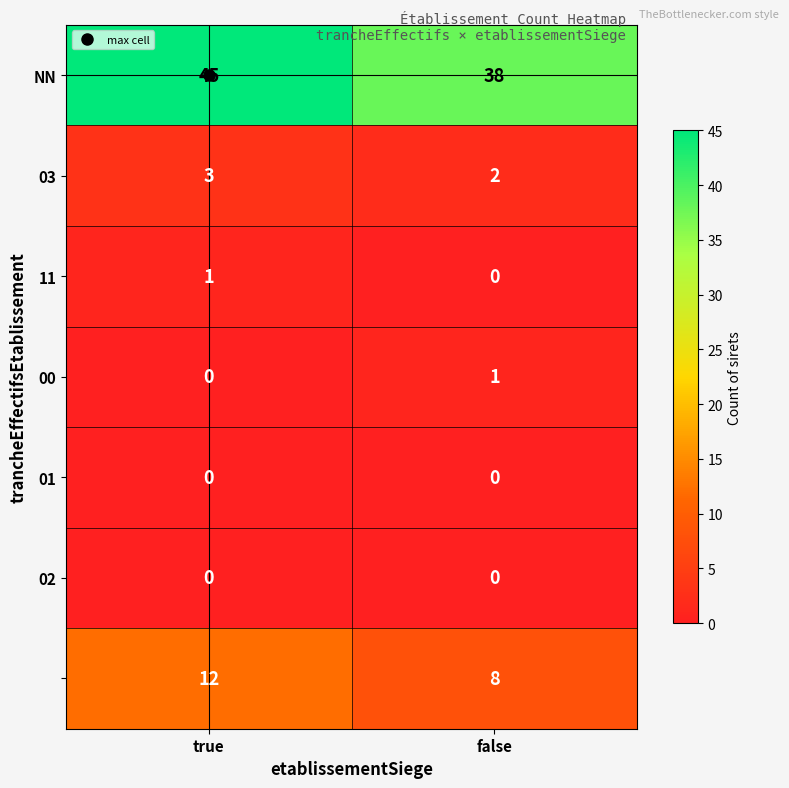

What is the total value across all series at true?

61